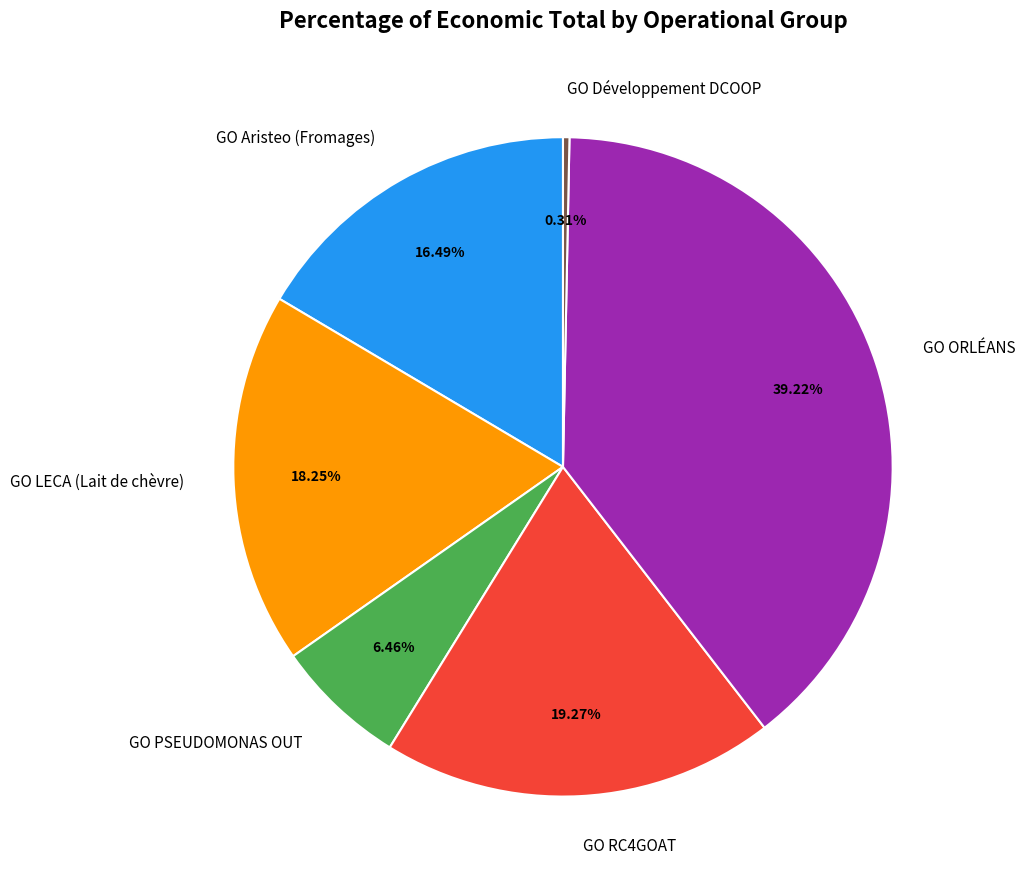

True or false: GO RC4GOAT accounts for 19% of the total.

True